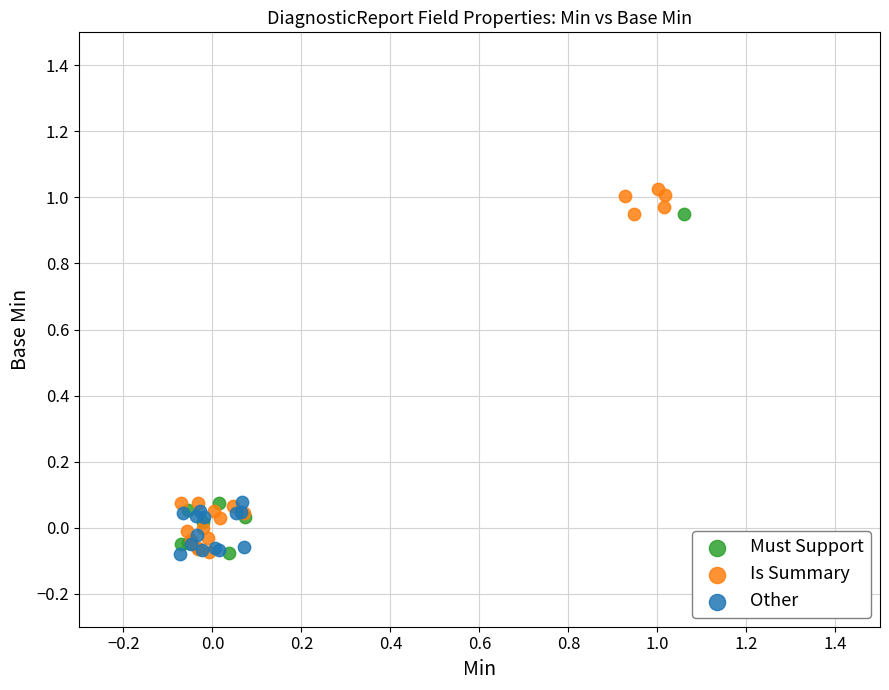

Which series has the largest Y range (max minus min)?

Is Summary